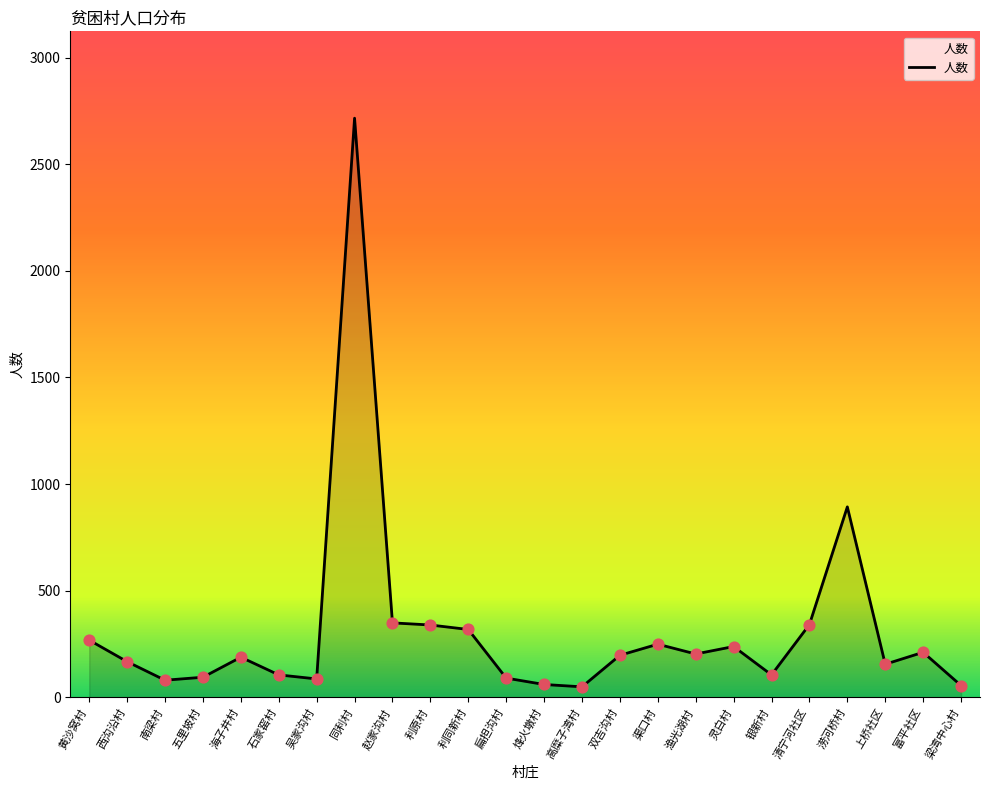

What is the change in value from 黄沙窝村 to 利同新村?

+50